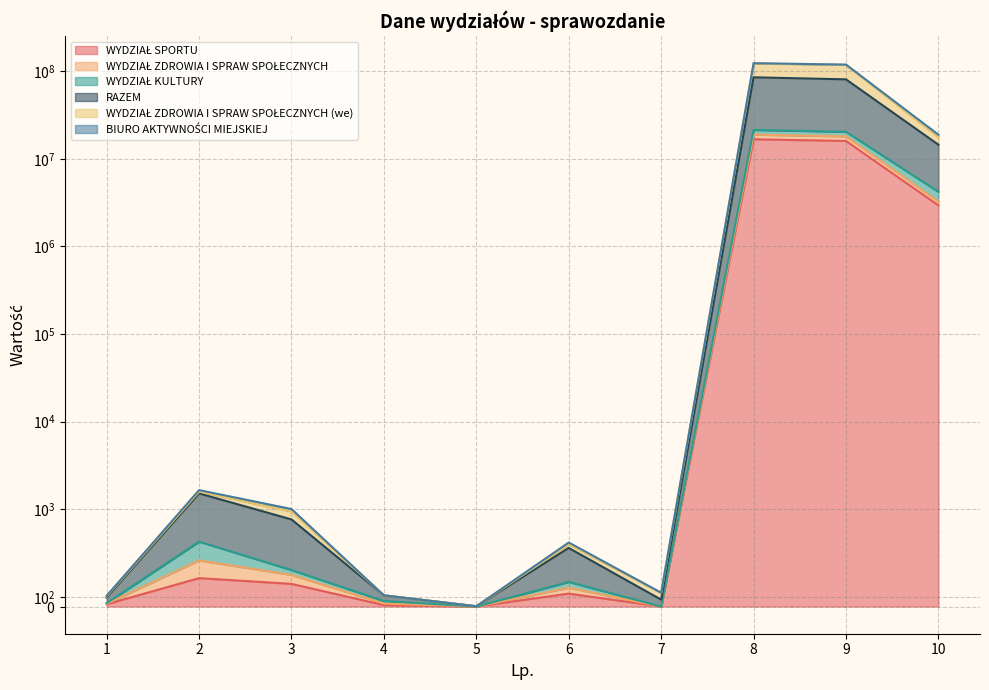

Where is WYDZIAŁ ZDROWIA I SPRAW SPOŁECZNYCH (we) nearest to the value 61680358?

10